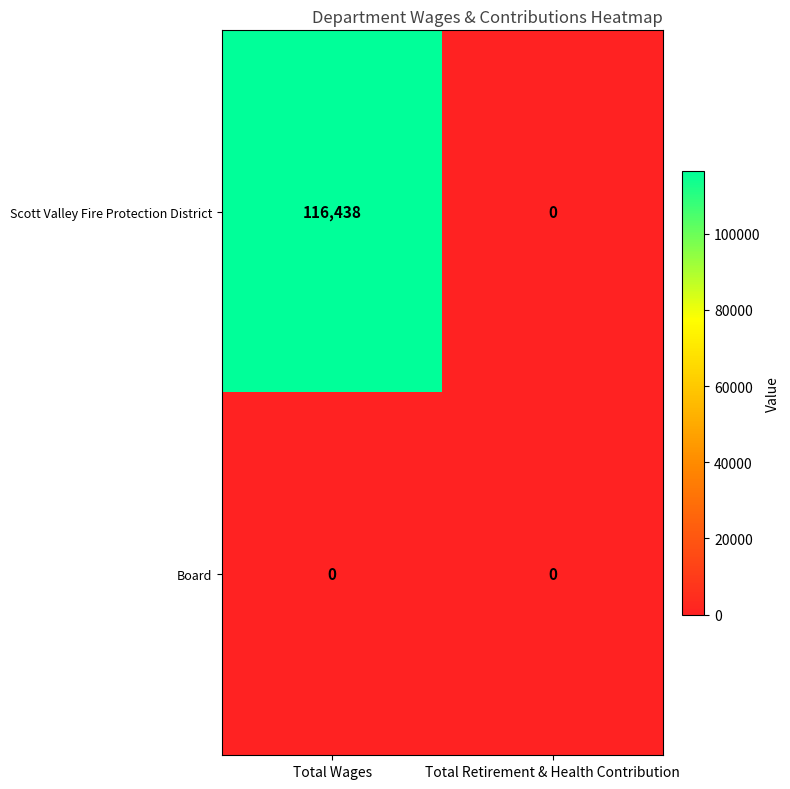

Reading left to right, transcribe all the data shown in this chart.

Scott Valley Fire Protection District: Total Wages=116438	Total Retirement & Health Contribution=0
Board: Total Wages=0	Total Retirement & Health Contribution=0